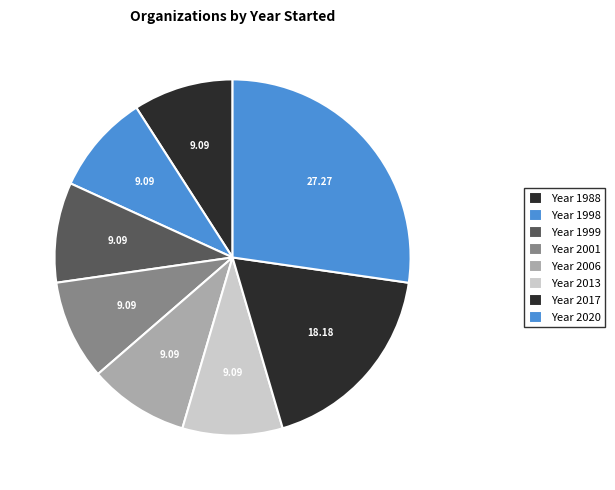

Count the number of slices in the pie.

8